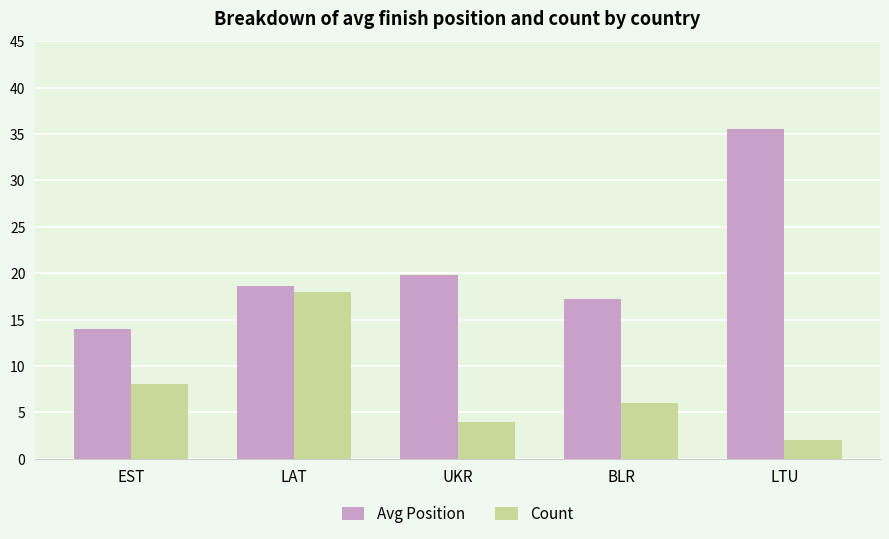

Count the number of categories in the chart.

5